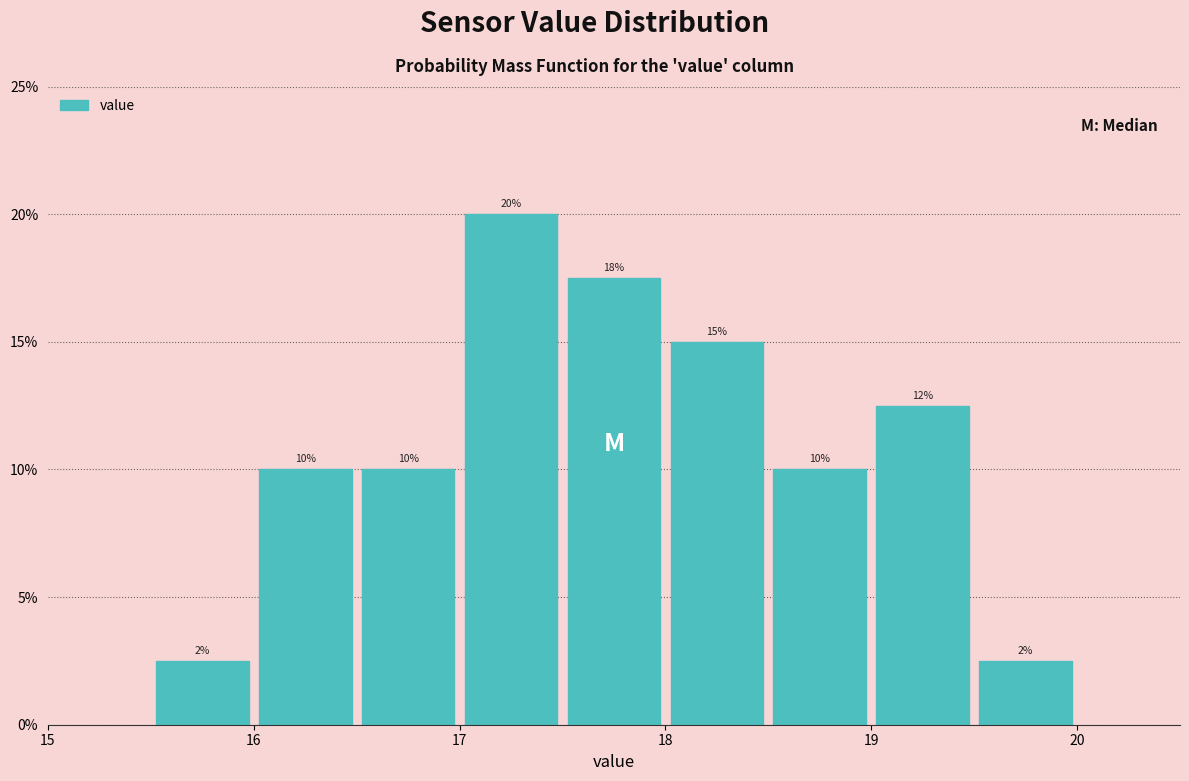

Which range on the x-axis has the tallest bar?

17.0 to 17.5